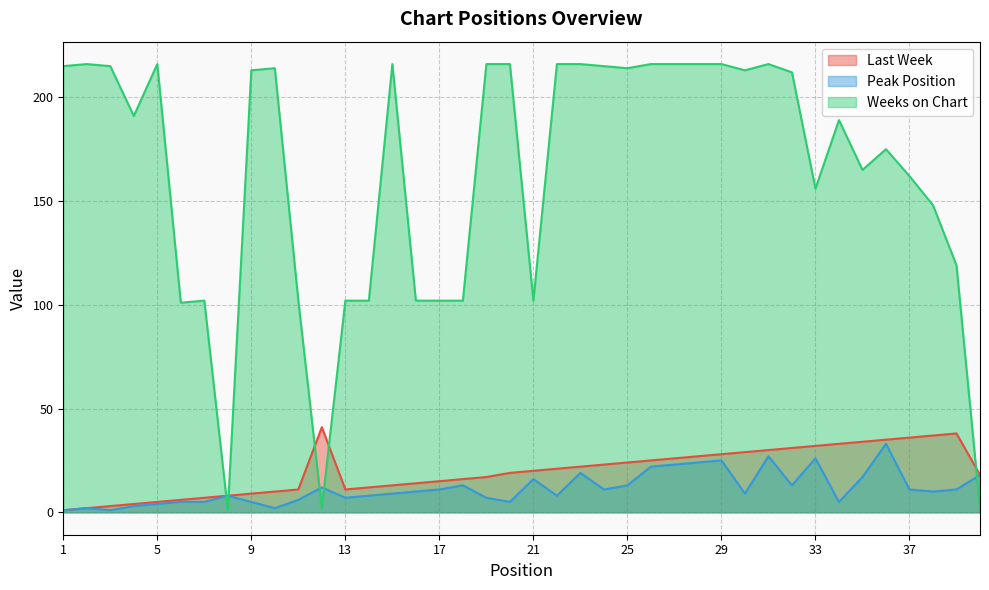

What is the value of the Weeks on Chart point at the 37th from the left?

162